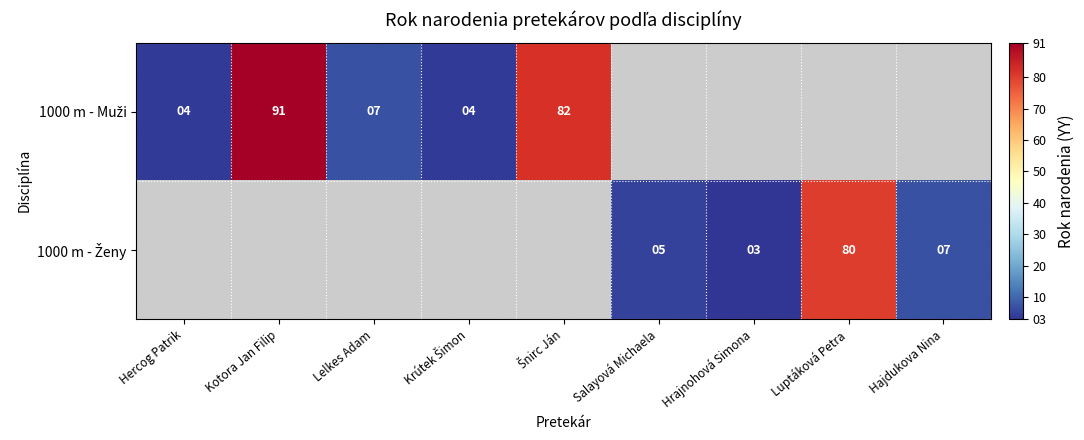

List the series in order of their overall mean, highest first.

1000 m - Muži, 1000 m - Ženy